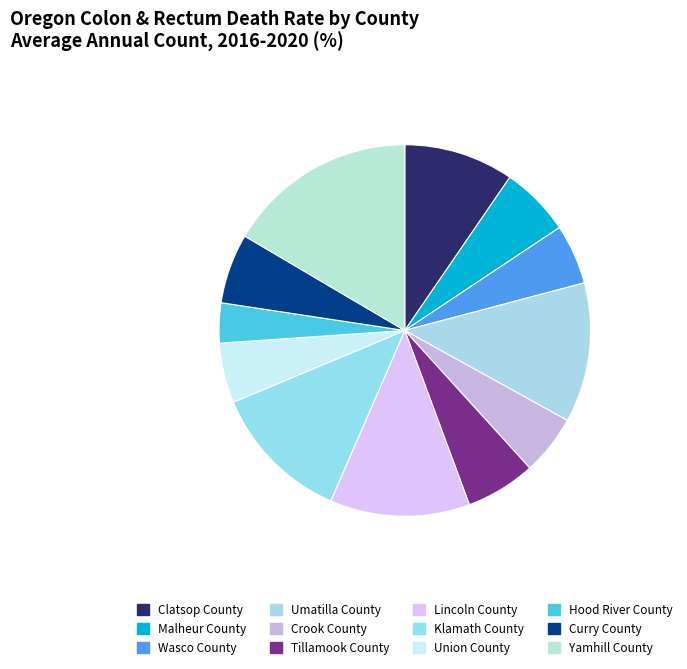

Between Crook County and Yamhill County, which is larger?

Yamhill County